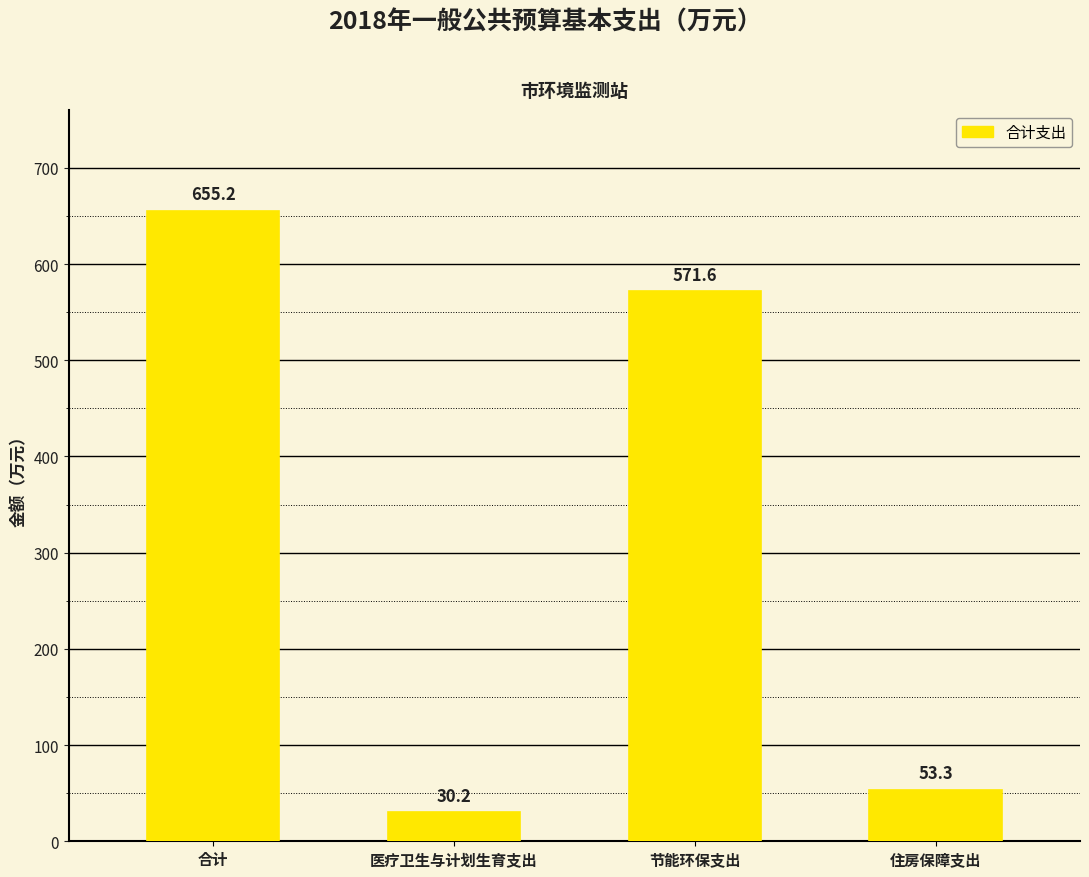

What is the greatest value displayed?

655.2